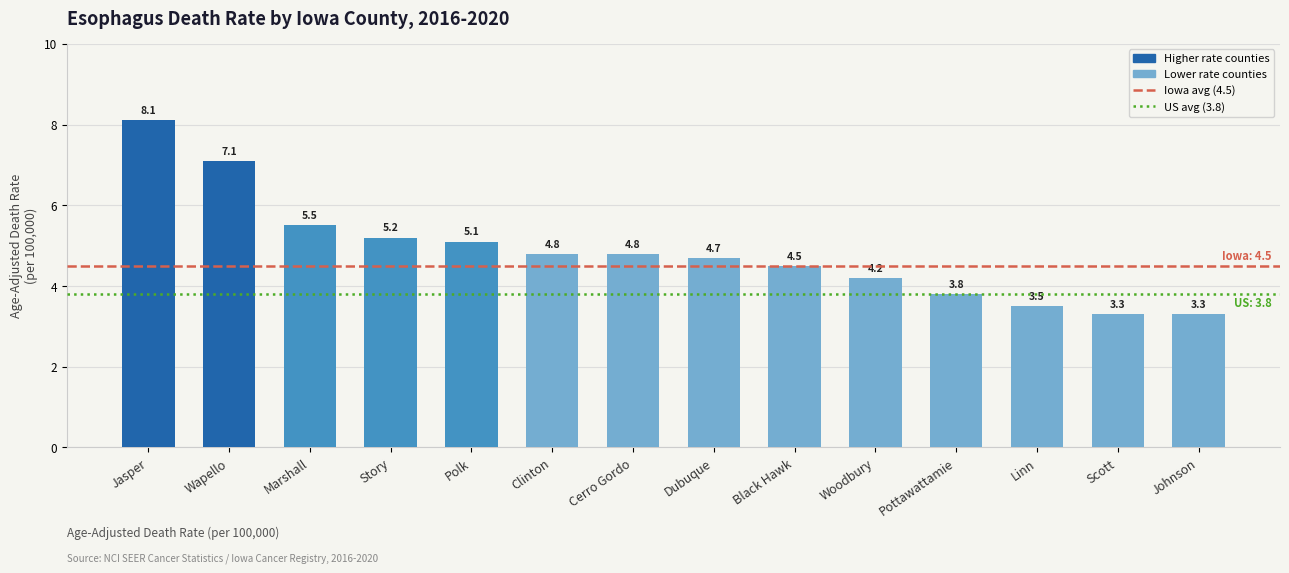

What is the greatest value displayed?

8.1